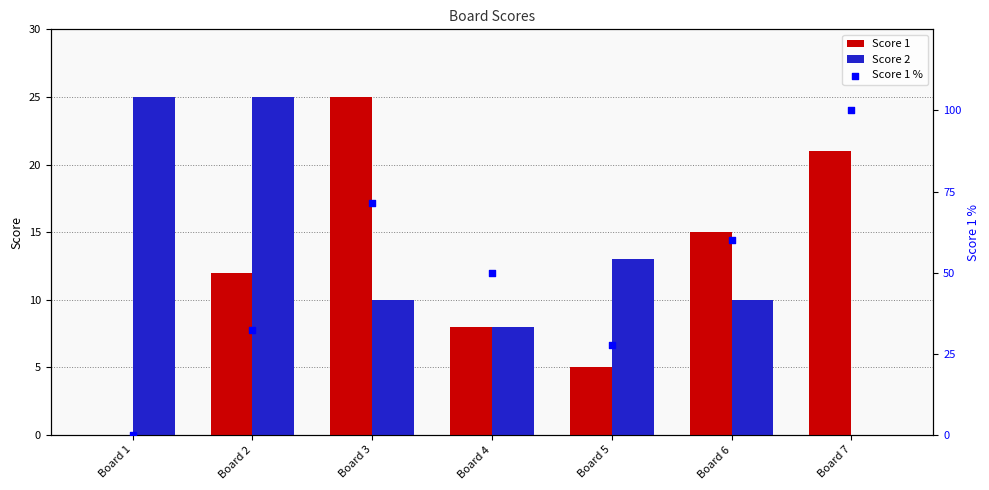

Which series reaches the minimum Y coordinate?

Score 1